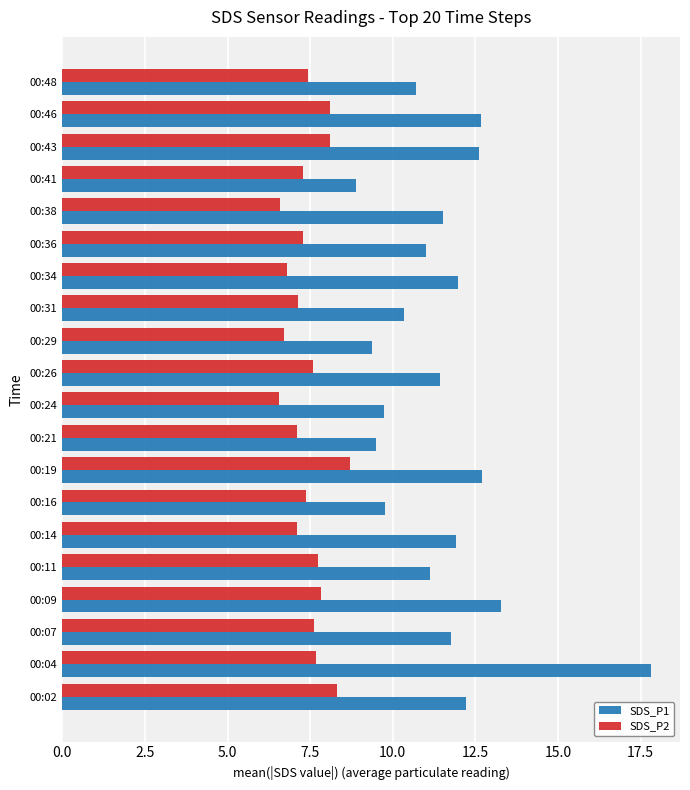

What is the average value of the SDS_P1 series?

11.5